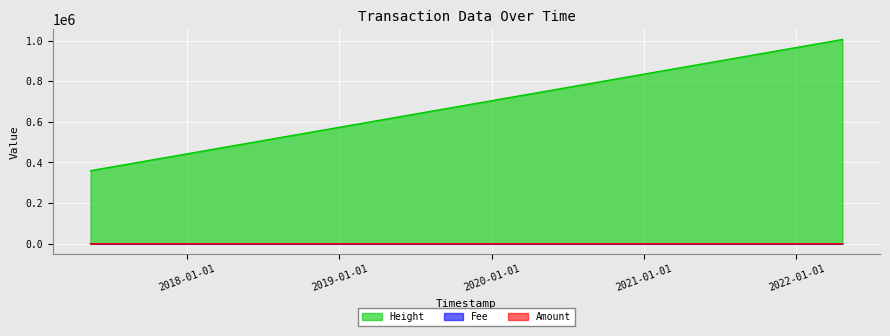

Which series has the largest range (max minus min)?

Height